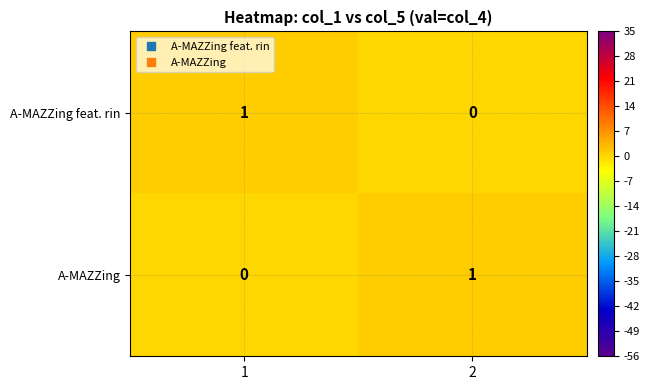

Is it true that A-MAZZing equals 0 at 1?

True